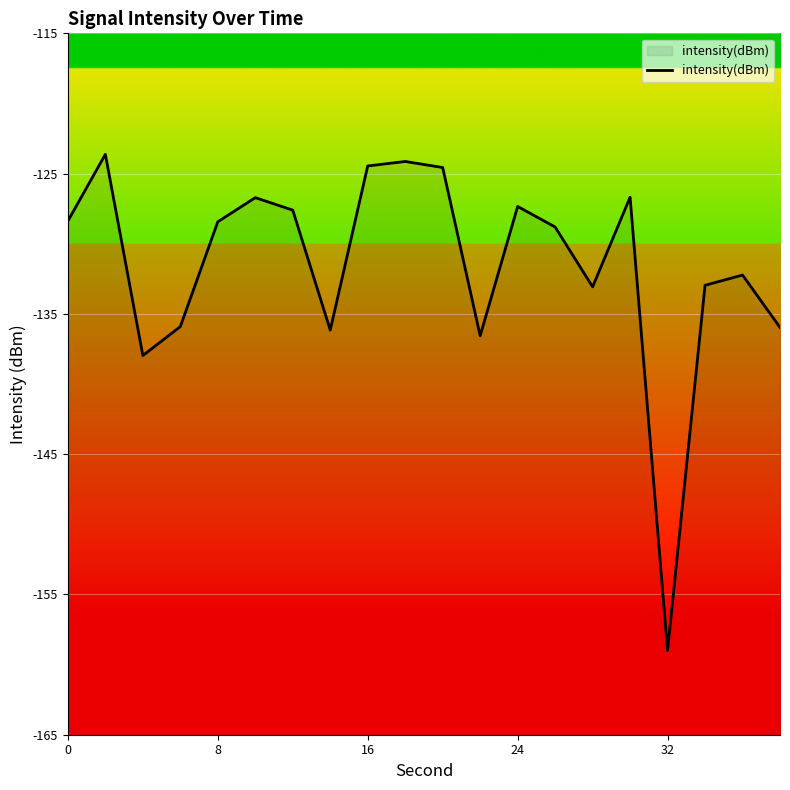

How many interior local valleys (lower than both neighbors) does the data have?

5